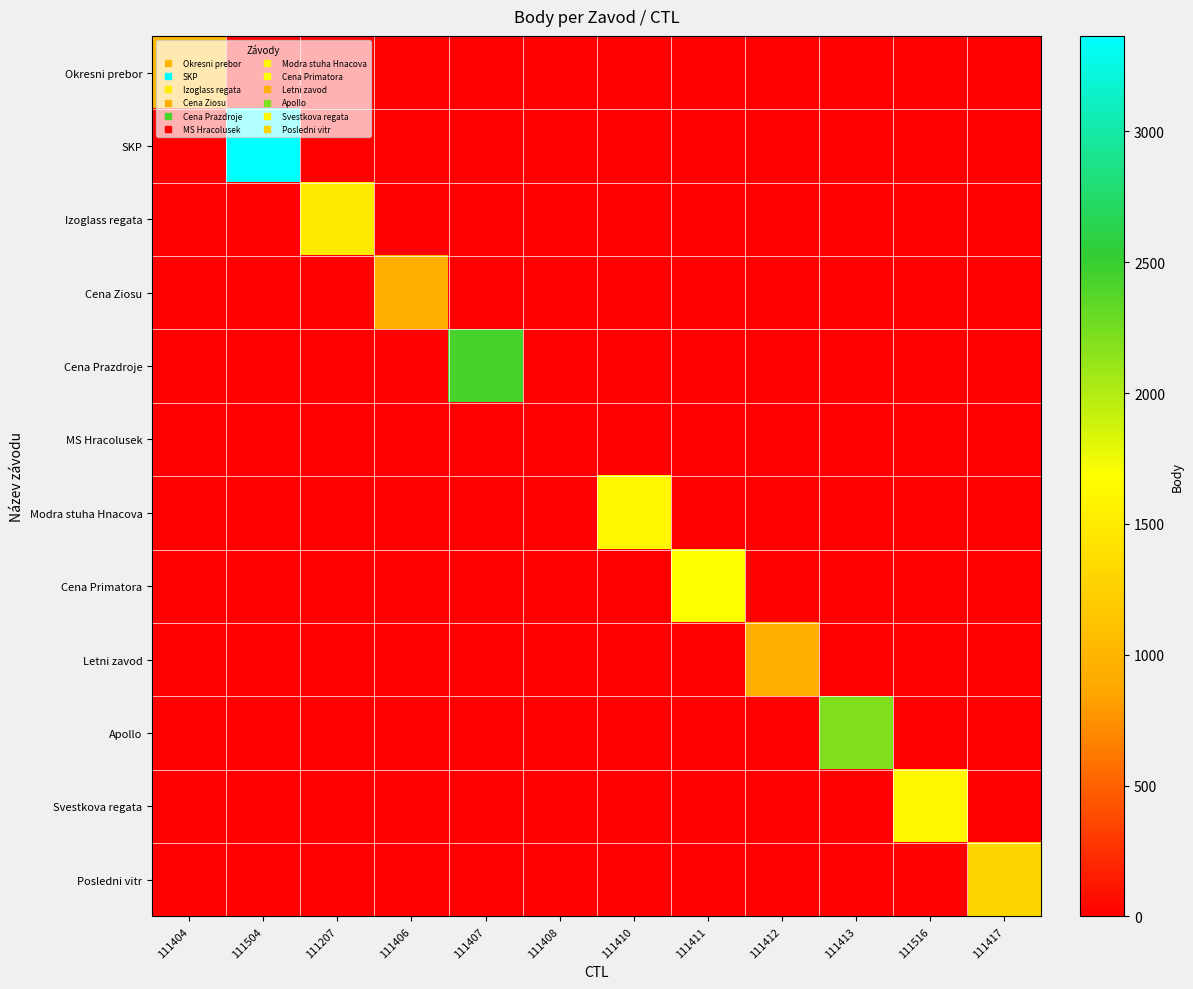

What is the difference between the highest and lowest values at 111417?

1290